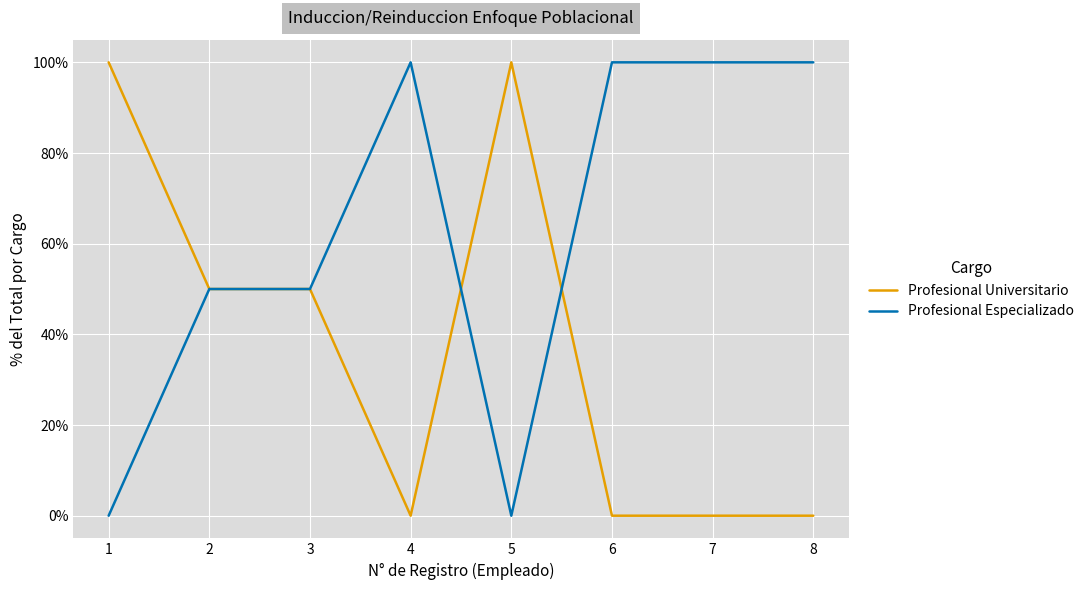

Is the value of Profesional Especializado at 8 greater than the value of Profesional Universitario at 8?

Yes